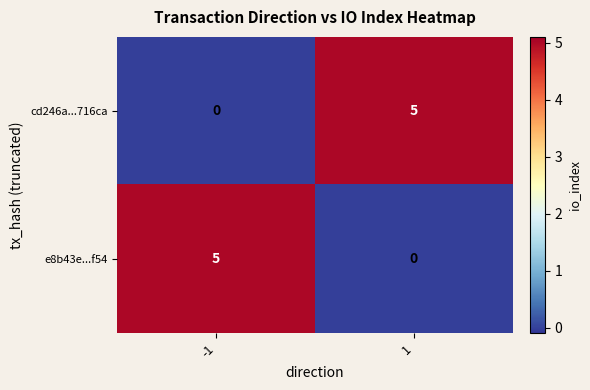

What is the sum of all cd246a...716ca values?

5